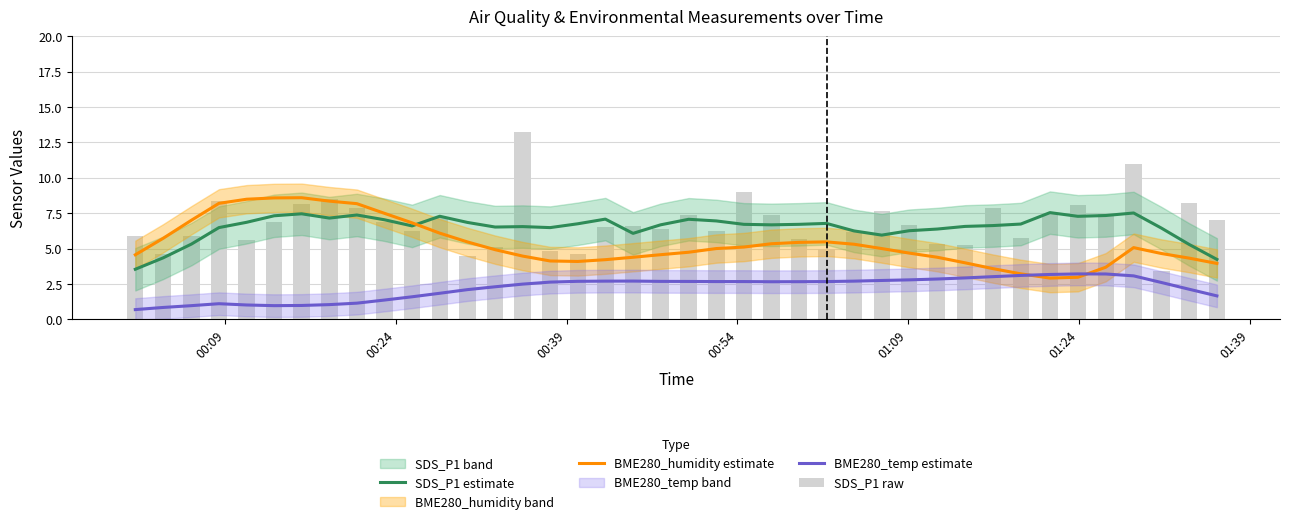

Which series has the largest range (max minus min)?

SDS_P1 raw